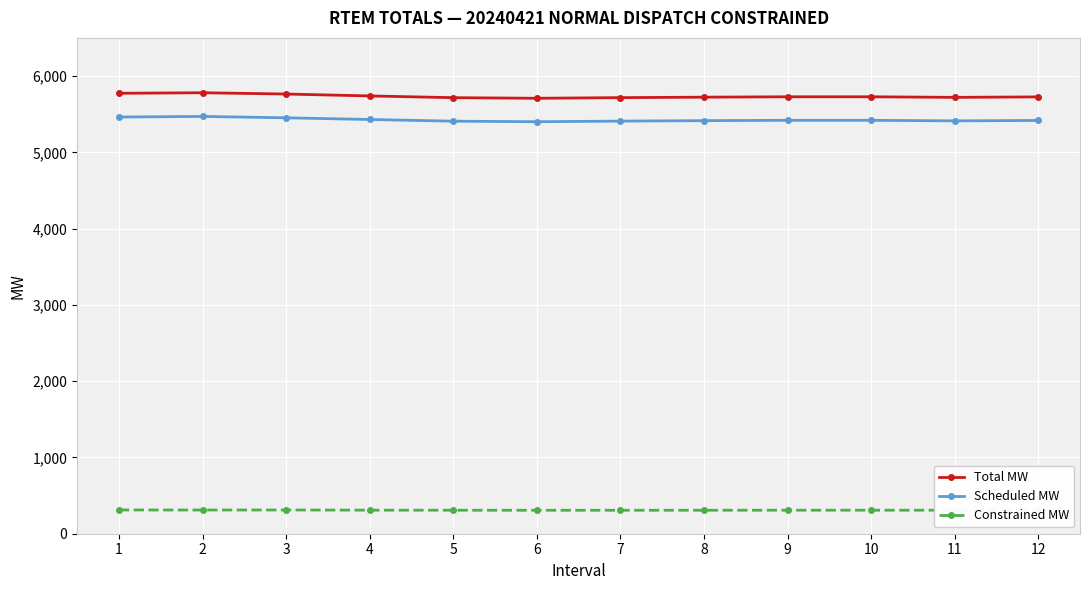

Is the value of Scheduled MW at 10 greater than the value of Total MW at 11?

No